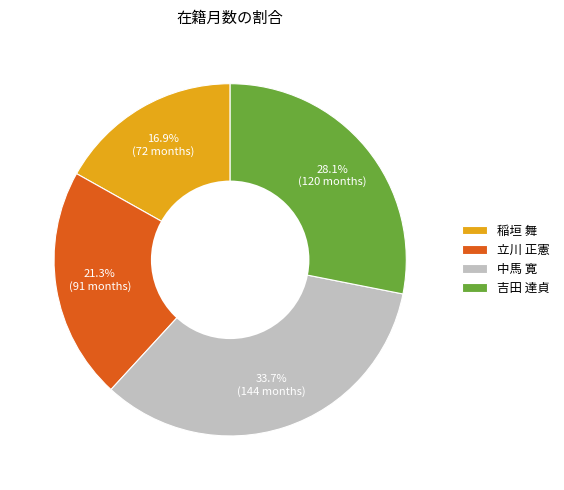

True or false: 稲垣 舞 accounts for 17% of the total.

True